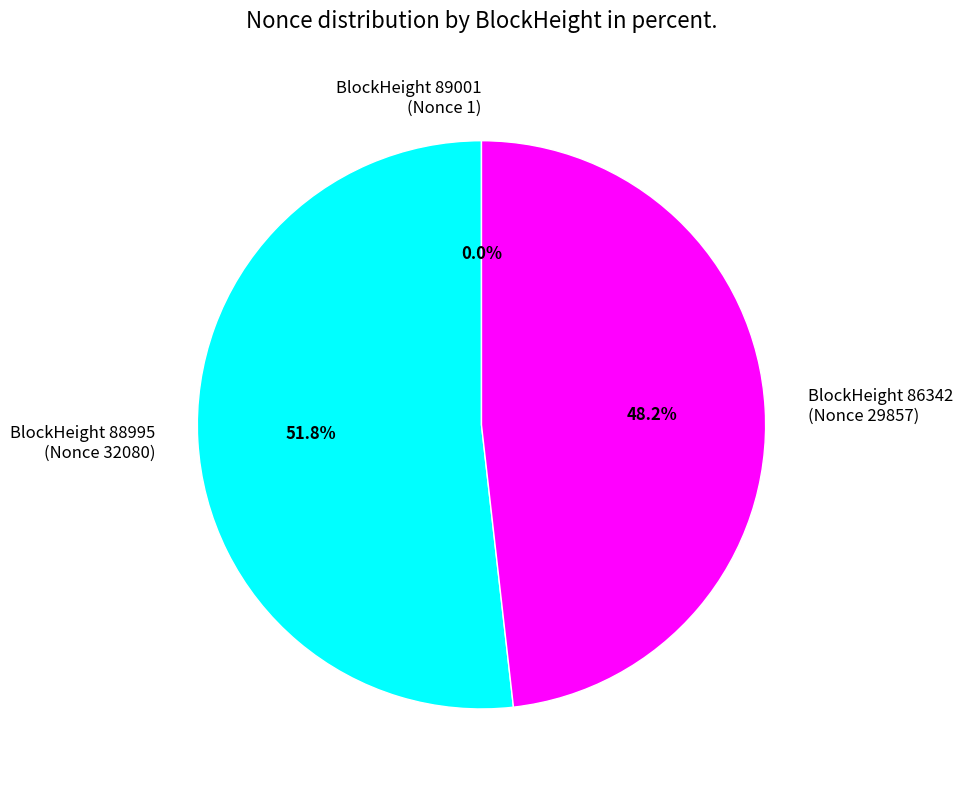

Is there any slice that represents more than half of the pie?

Yes